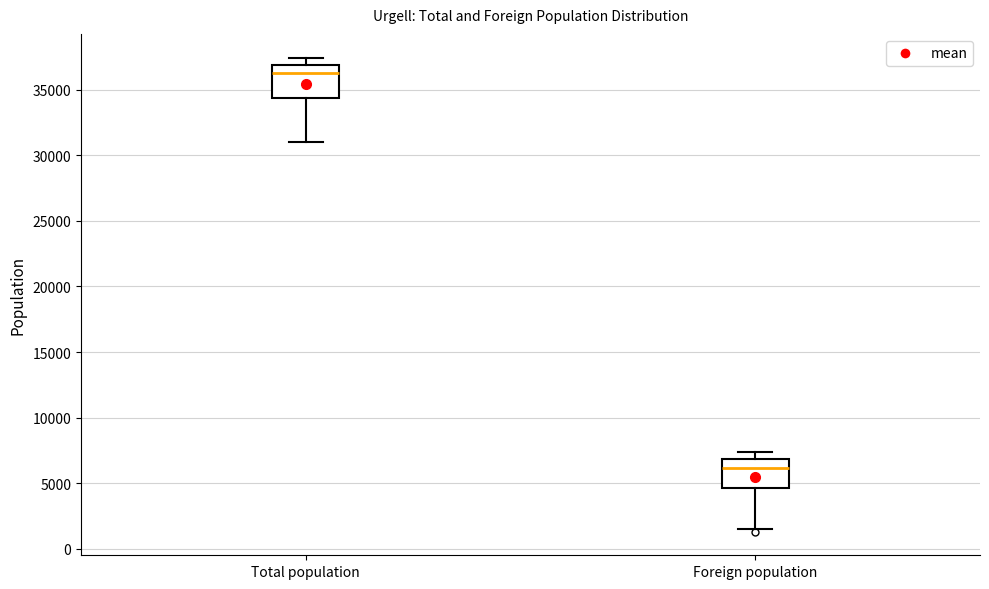

Which box has the lowest median line?

Foreign population